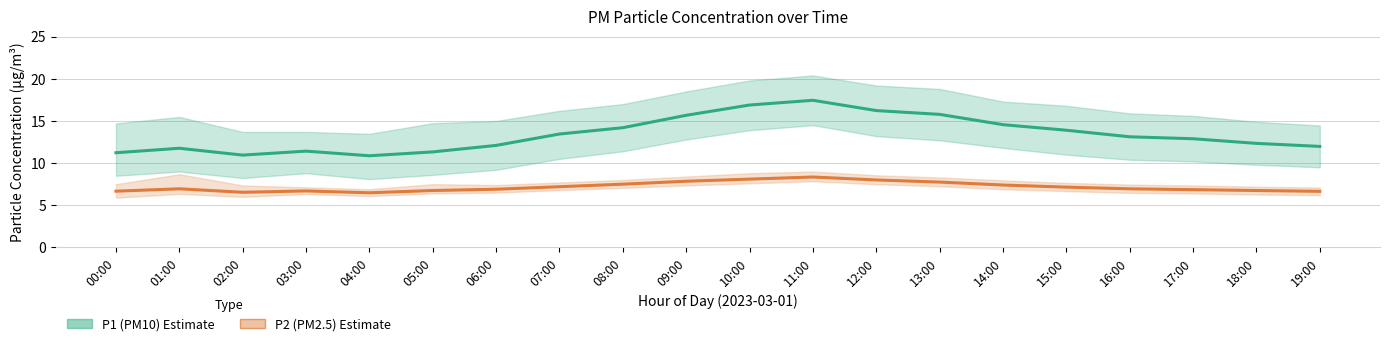

True or false: P1 (PM10) and P2 (PM2.5) intersect in this chart.

False